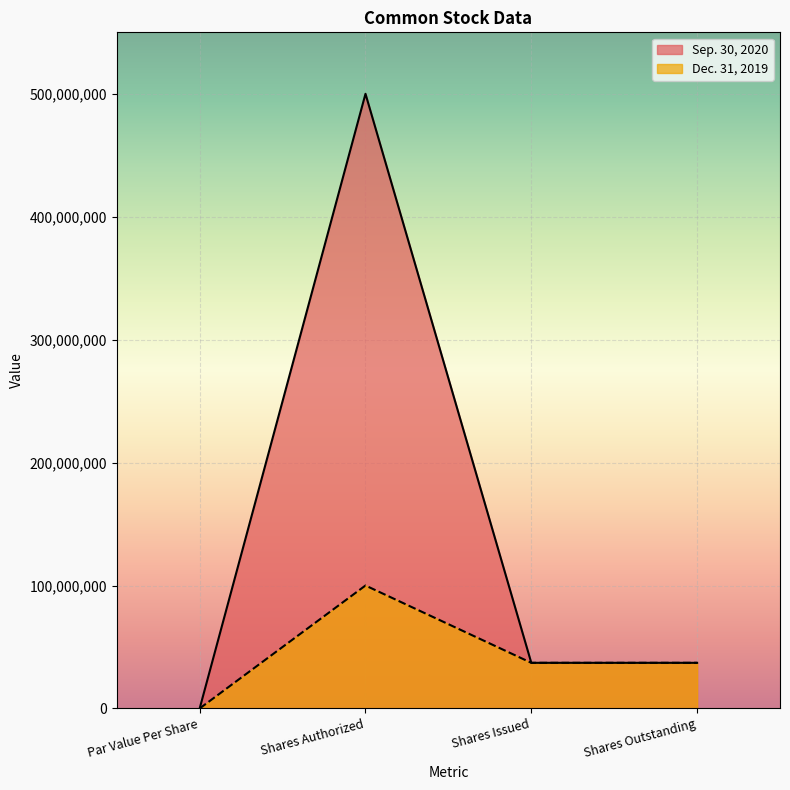

Reading left to right, what are all the values shown in this chart?

Sep. 30, 2020: Par Value Per Share=0	Shares Authorized=500000000	Shares Issued=37099352	Shares Outstanding=37099352
Dec. 31, 2019: Par Value Per Share=0	Shares Authorized=100000000	Shares Issued=37099352	Shares Outstanding=37099352